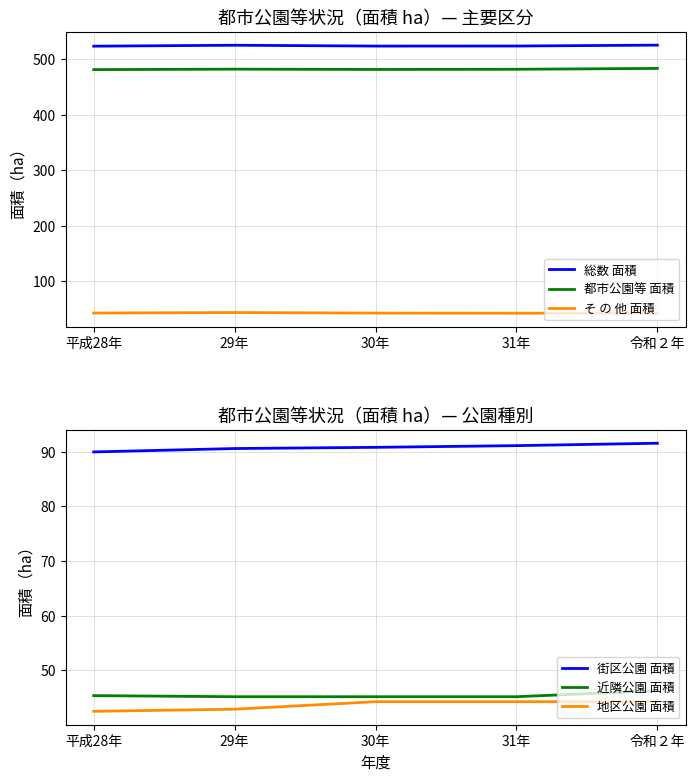

True or false: 総数 面積 has a value of 814.9 at 30年.

False